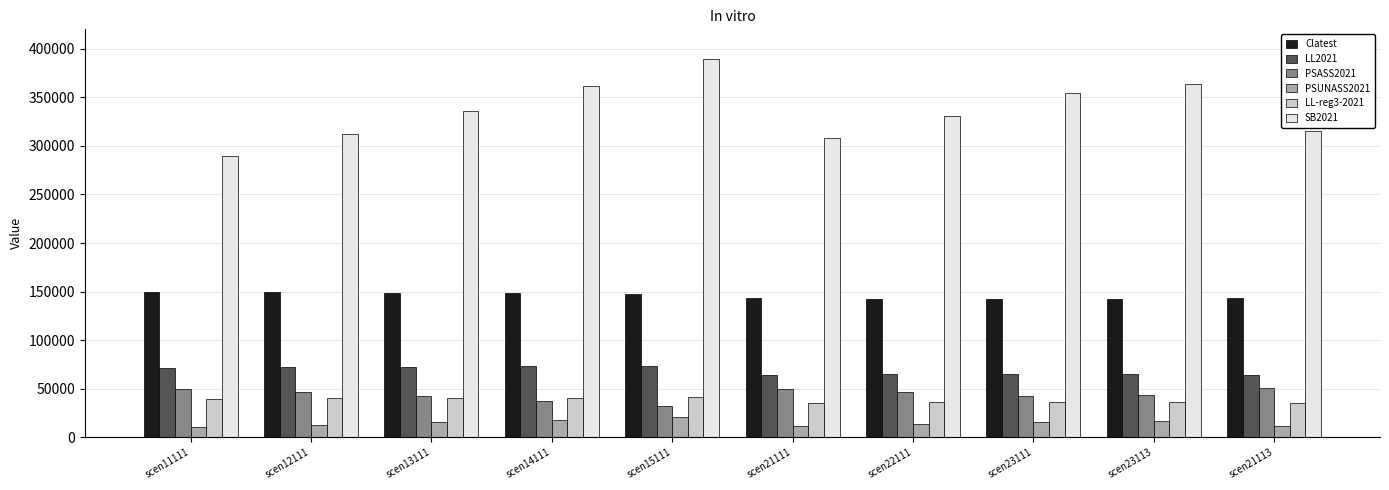

What is the sum of all LL2021 values?

688389.0